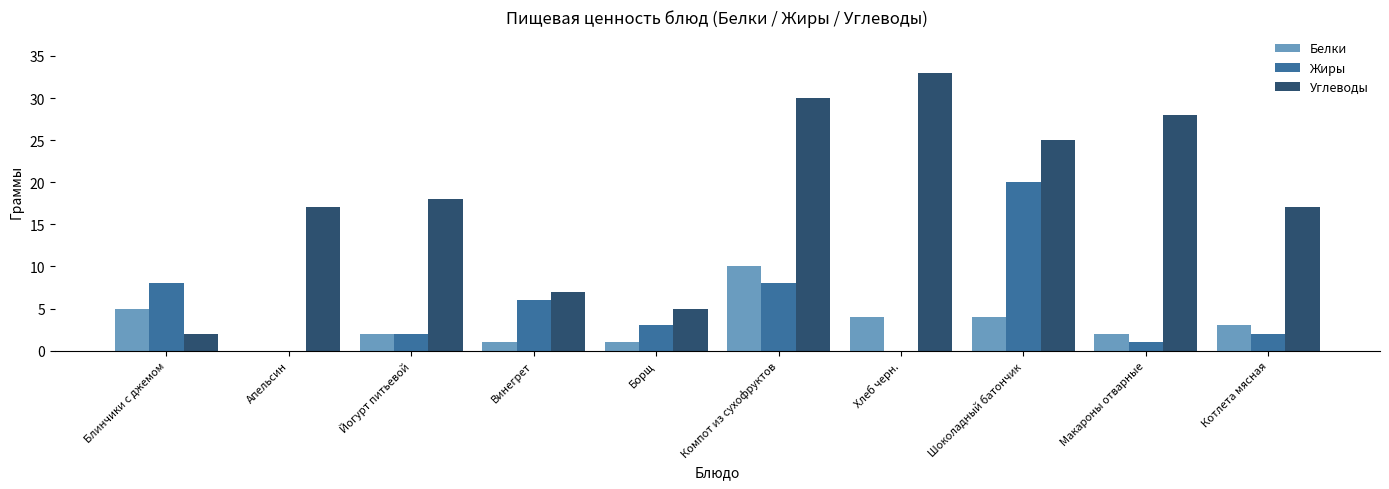

What is the sum of all Белки values?

32